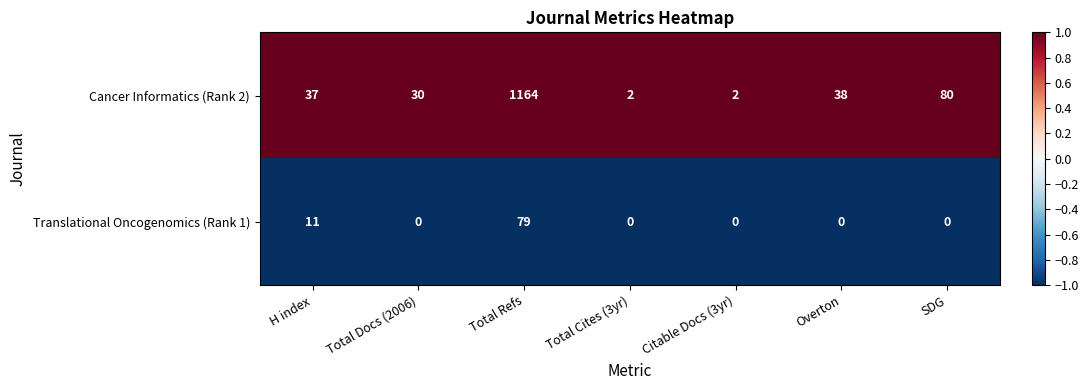

Reading left to right, list all the values displayed in this chart.

Cancer Informatics (Rank 2): 37	30	1164	2	2	38	80
Translational Oncogenomics (Rank 1): 11	0	79	0	0	0	0